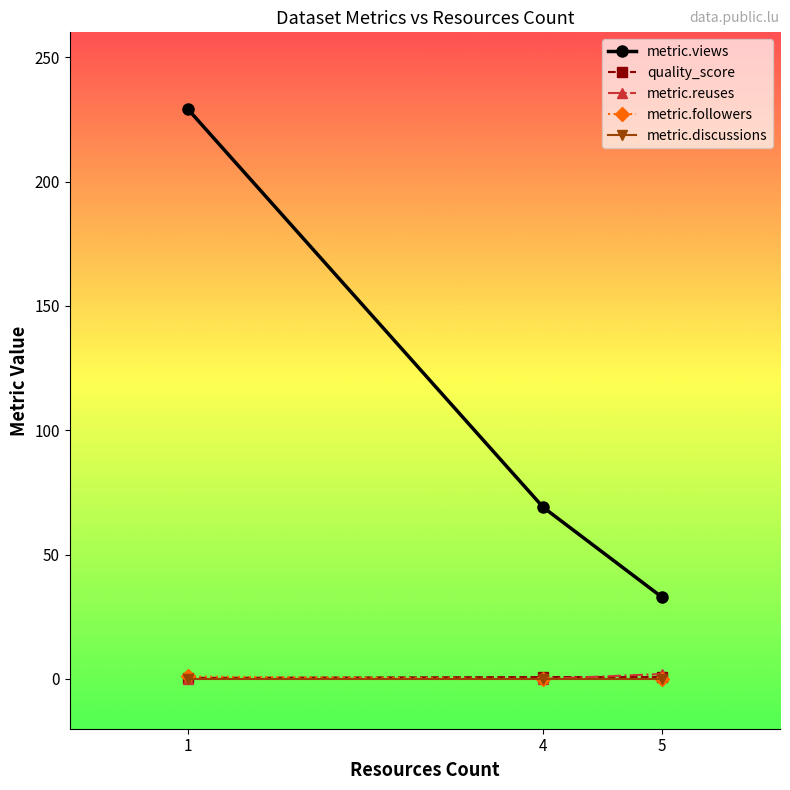

Which category has the highest value across all series?

1